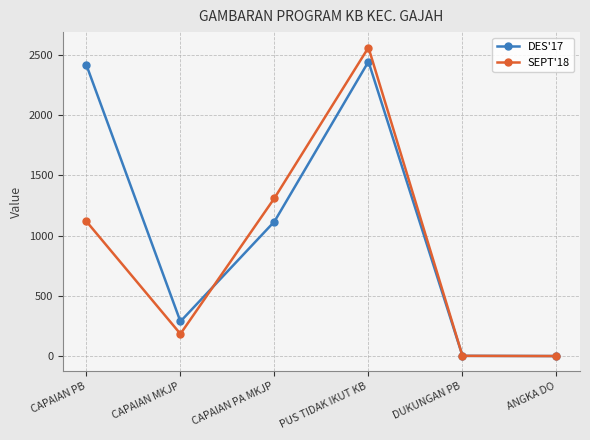

Which series has the largest range (max minus min)?

SEPT'18